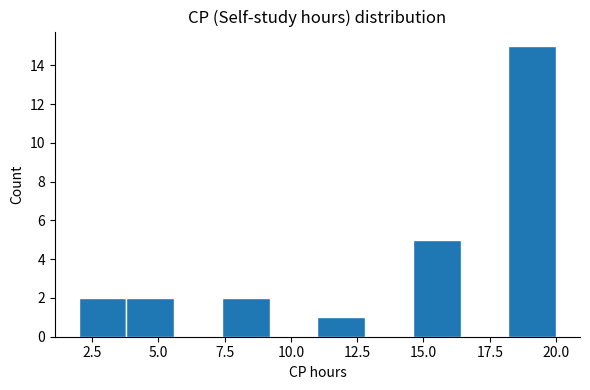

Read against the x-axis, roughly where is the centre of the tallest bar?

19.0